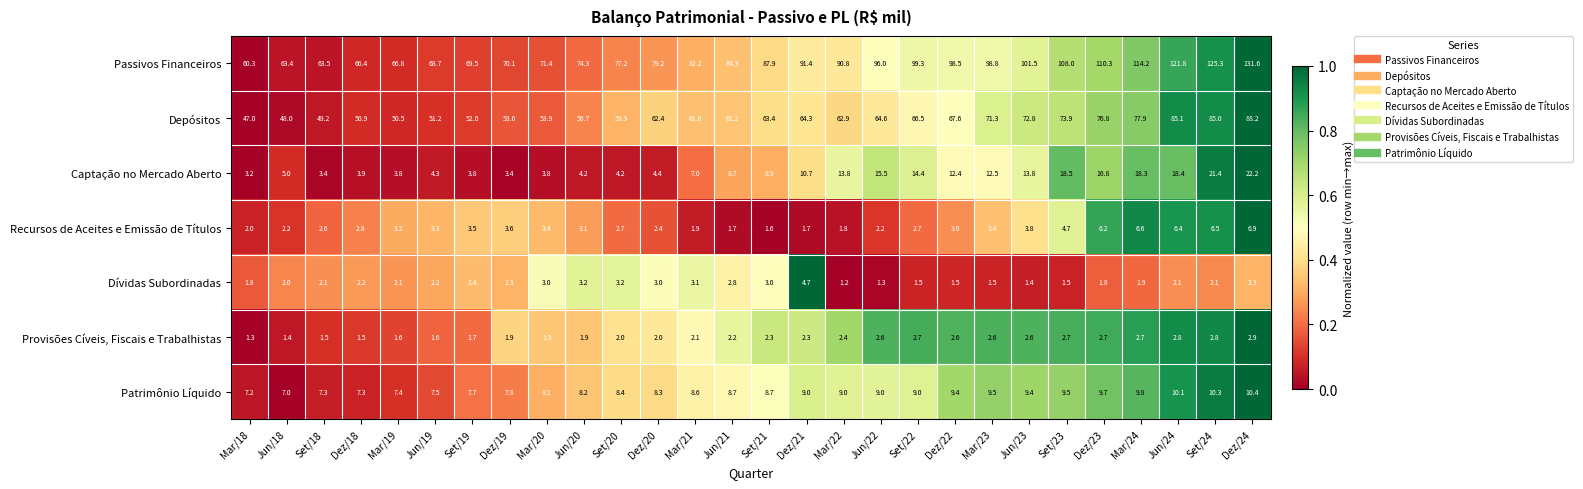

The Provisões Cíveis, Fiscais e Trabalhistas series shows 2.0 at Dez/20. True or false?

True